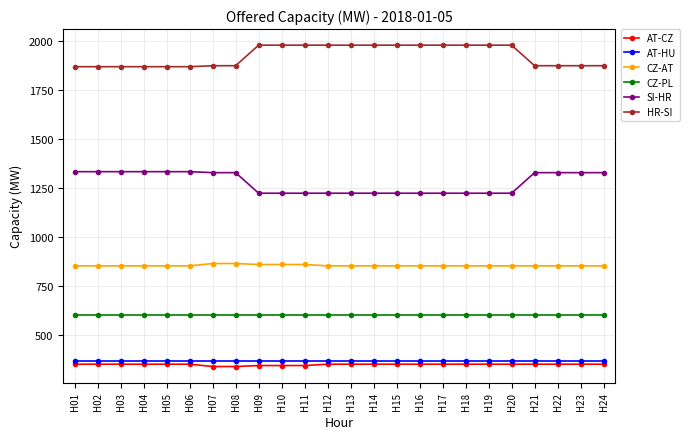

What is the spread (max minus min) of values at H16?

1629